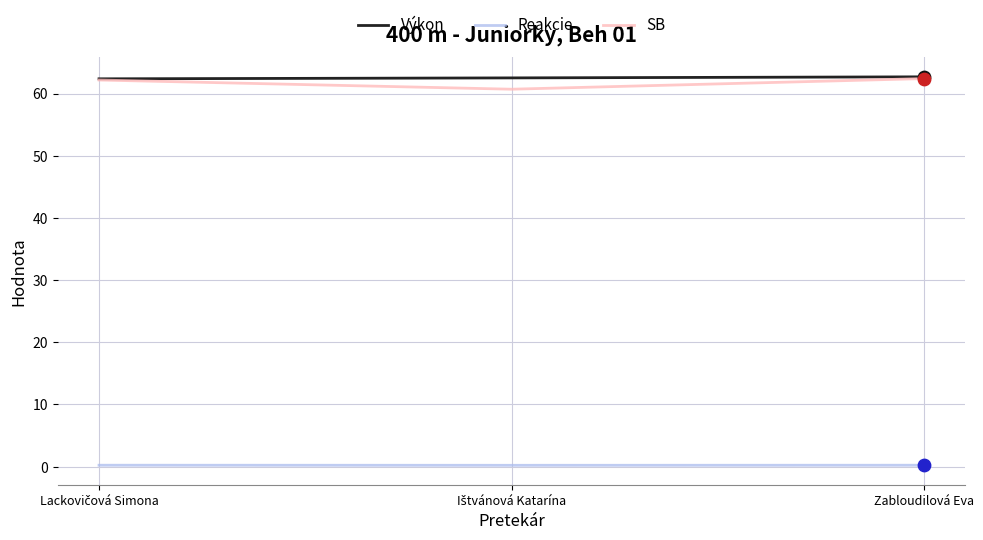

What is the greatest value displayed?

62.7